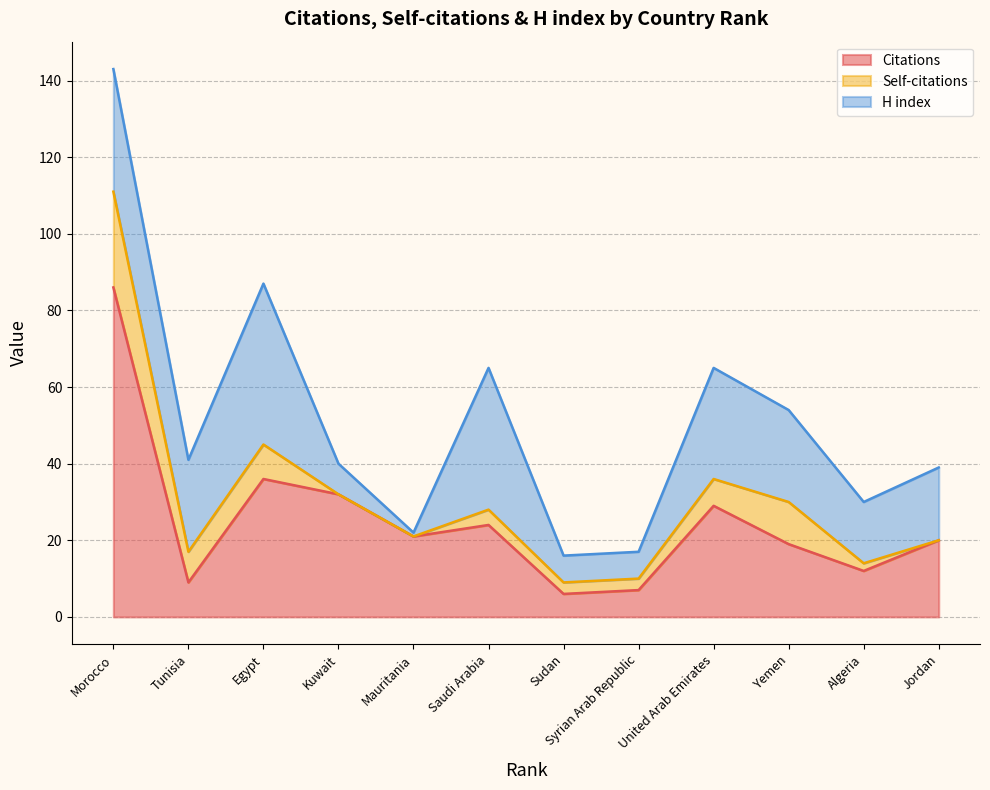

True or false: Citations and Self-citations cross at least once.

False